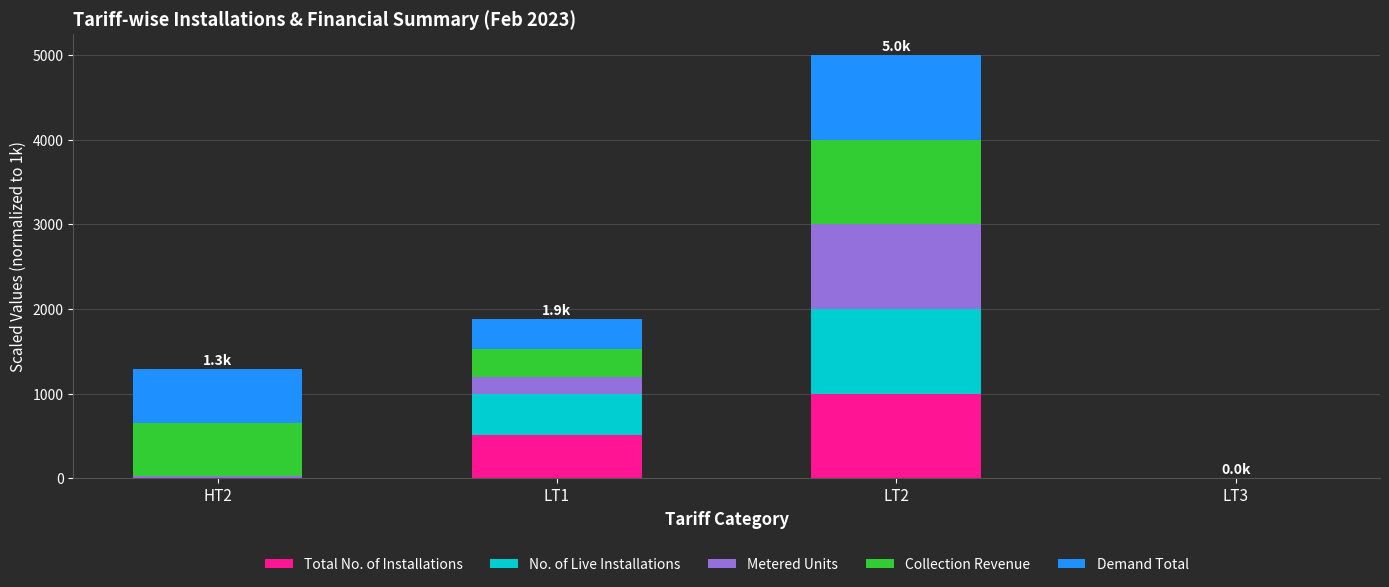

Reading left to right, what are the values for Total No. of Installations?

HT2=0.3	LT1=512.3	LT2=1000.0	LT3=0.3